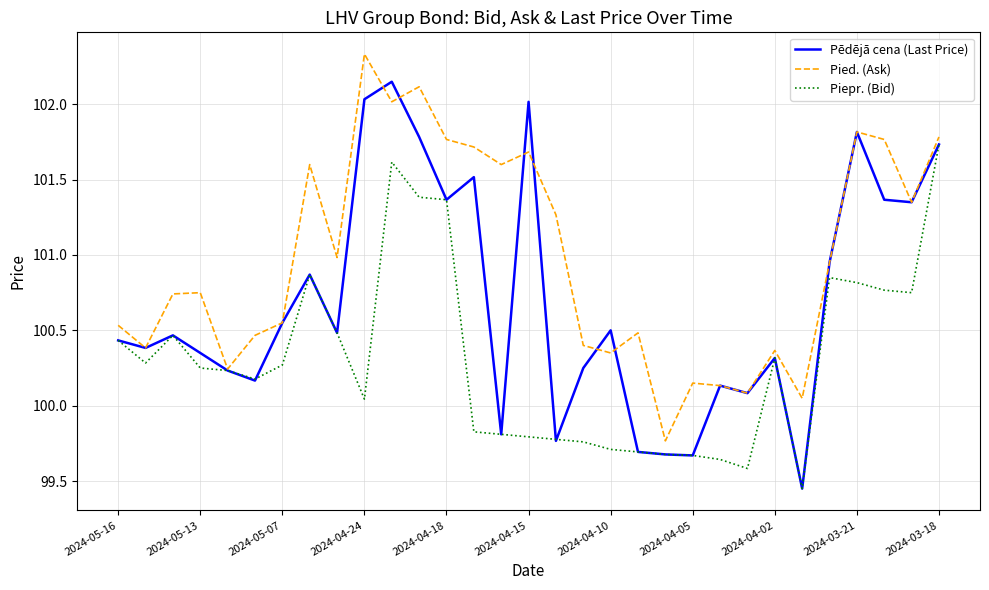

What is the difference between the maximum and minimum values in the Piepr. (Bid) series?

2.3